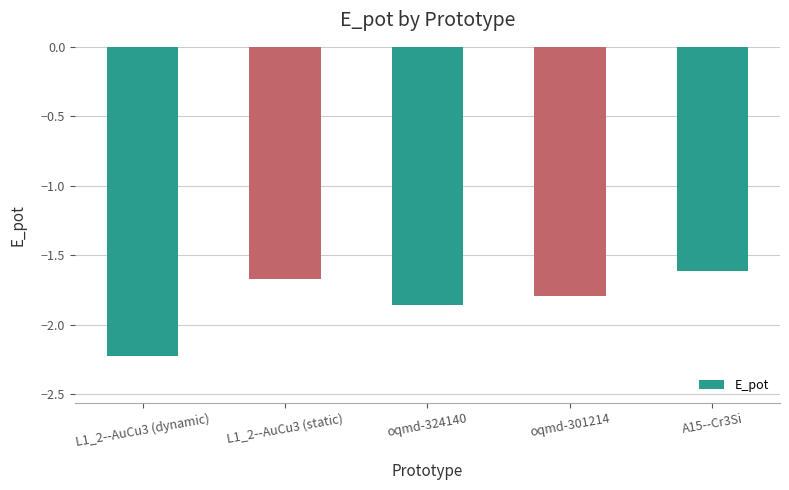

What is the difference between the values at oqmd-301214 and L1_2--AuCu3 (dynamic)?

0.4